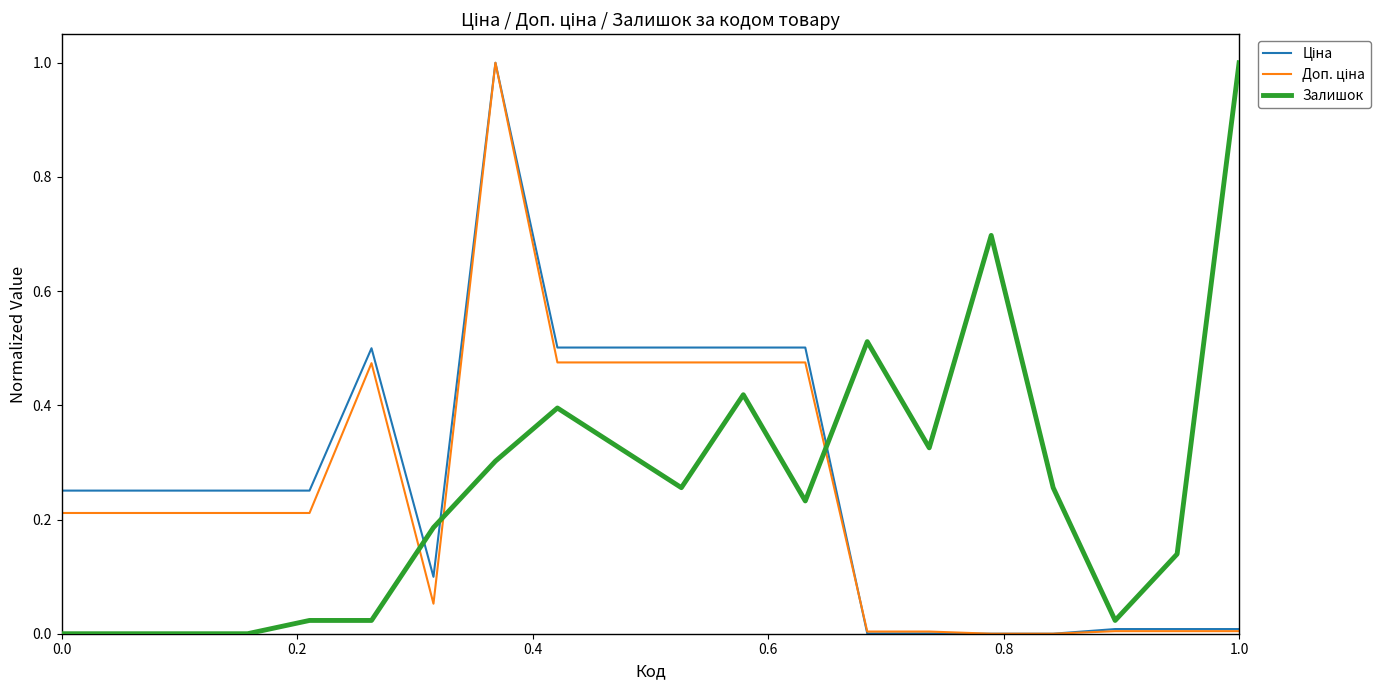

How many interior local valleys does the Залишок series have?

4